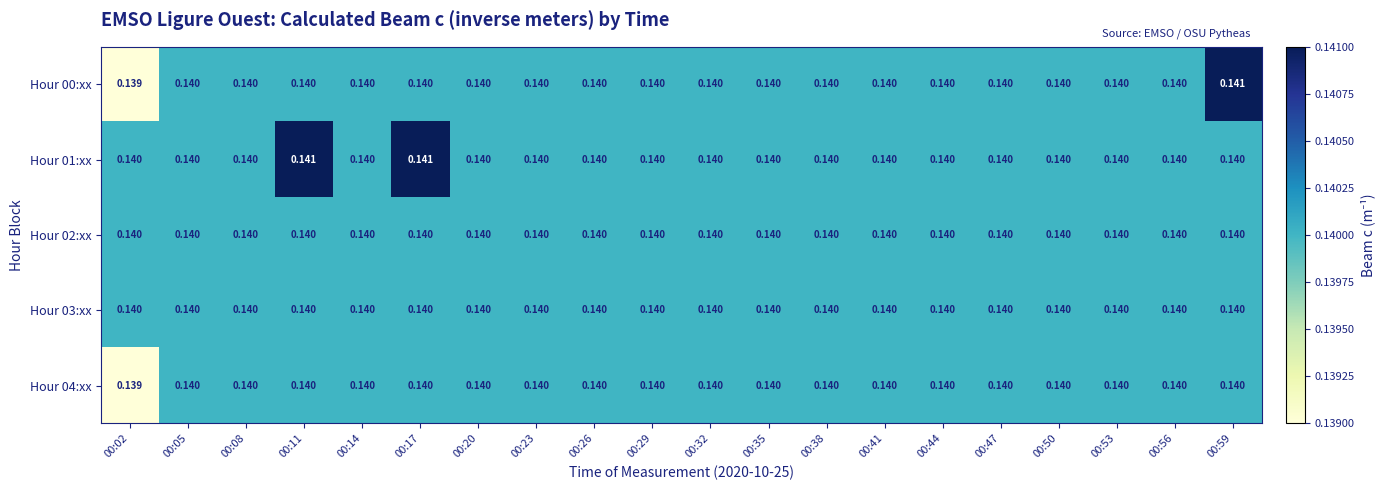

Is the value of Hour 03:xx at 00:53 greater than the value of Hour 00:xx at 00:02?

Yes